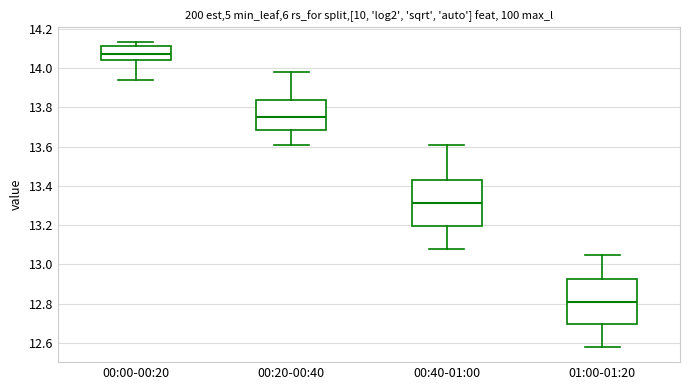

Which box has the lowest median line?

01:00-01:20